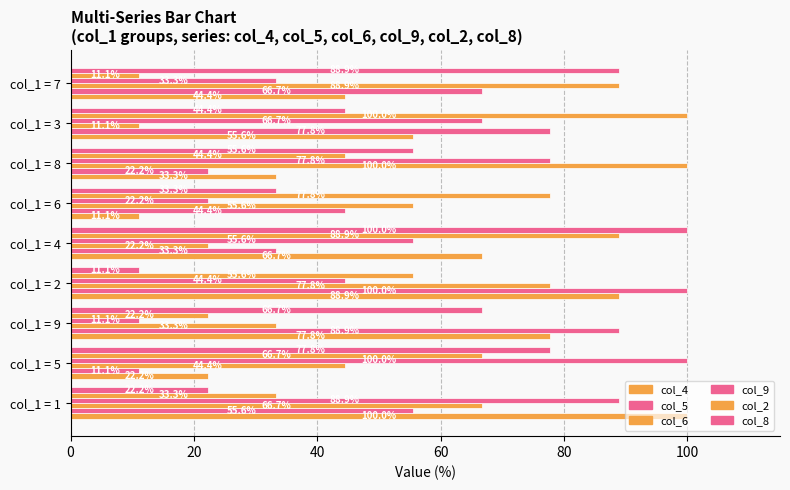

How many values in the col_8 series exceed 55?

5